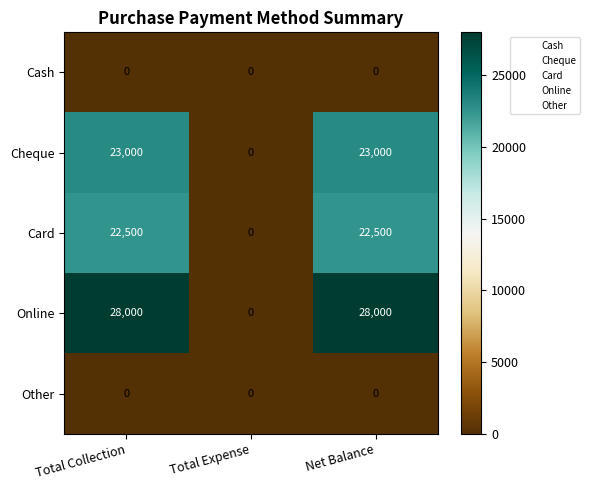

What is the greatest value displayed?

28000